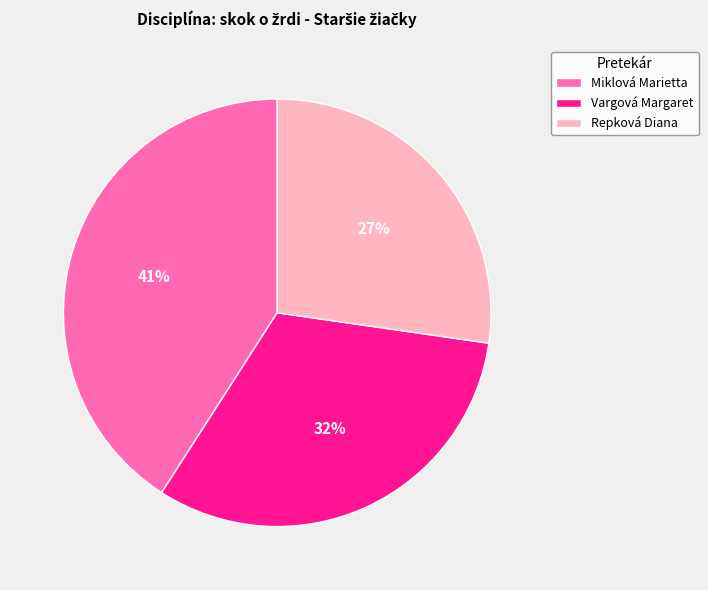

What is the ratio of the value at Repková Diana to the value at Miklová Marietta?

0.7